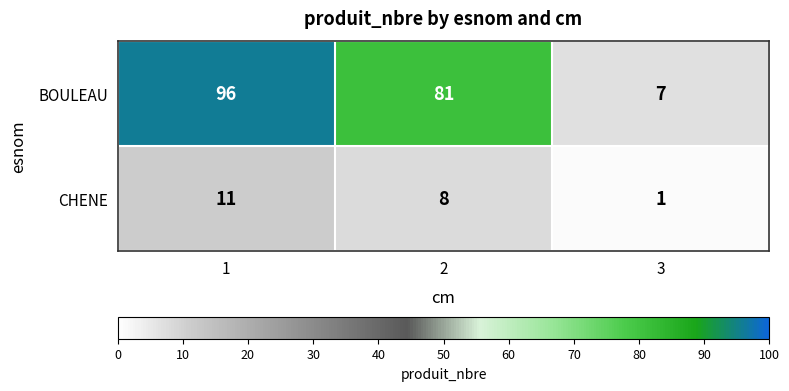

True or false: BOULEAU has a value of 96 at 1.

True